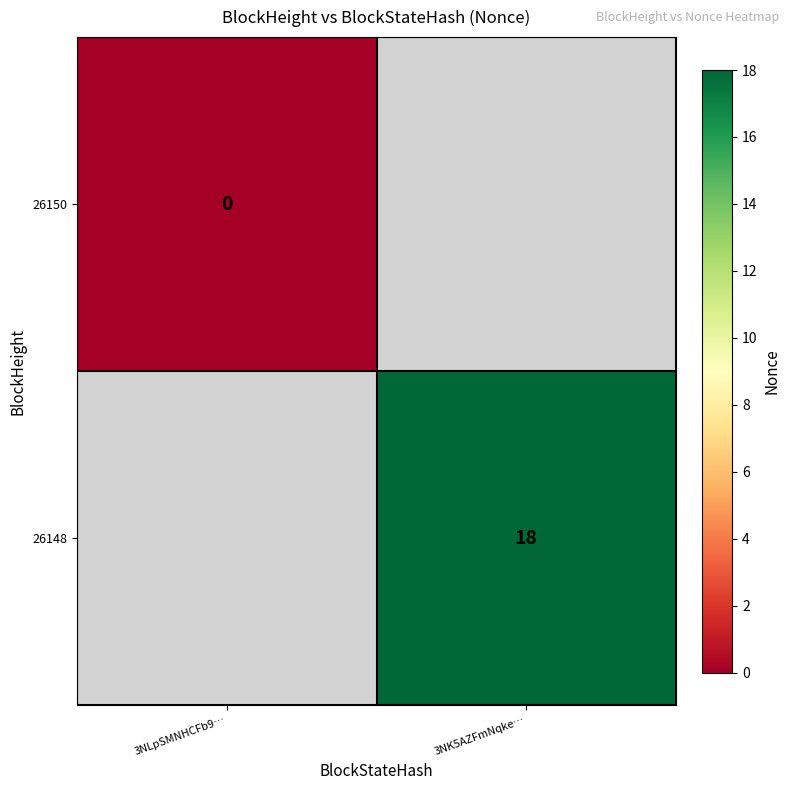

True or false: 26148 has a value of 12 at 3NK5AZFmNqke….

False